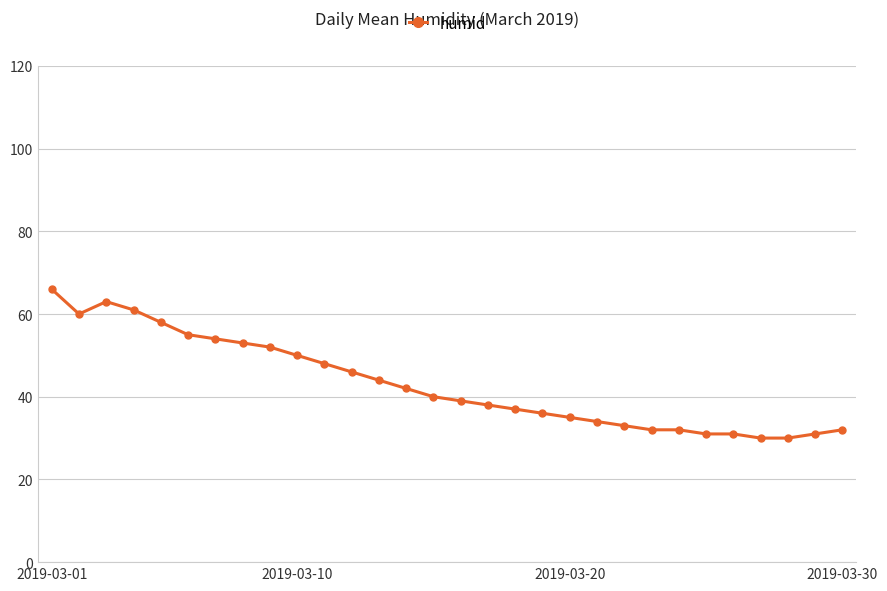

Reading left to right, transcribe all the data shown in this chart.

66	60	63	61	58	55	54	53	52	50	48	46	44	42	40	39	38	37	36	35	34	33	32	32	31	31	30	30	31	32